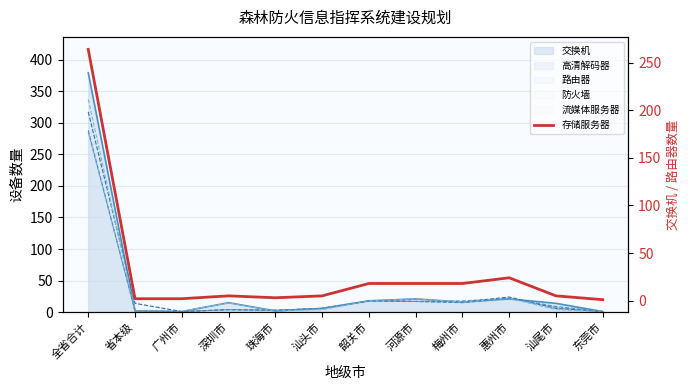

Reading left to right, what are all the values shown in this chart?

全省合计=264	省本级=2	广州市=2	深圳市=5	珠海市=3	汕头市=5	韶关市=18	河源市=18	梅州市=18	惠州市=24	汕尾市=5	东莞市=1